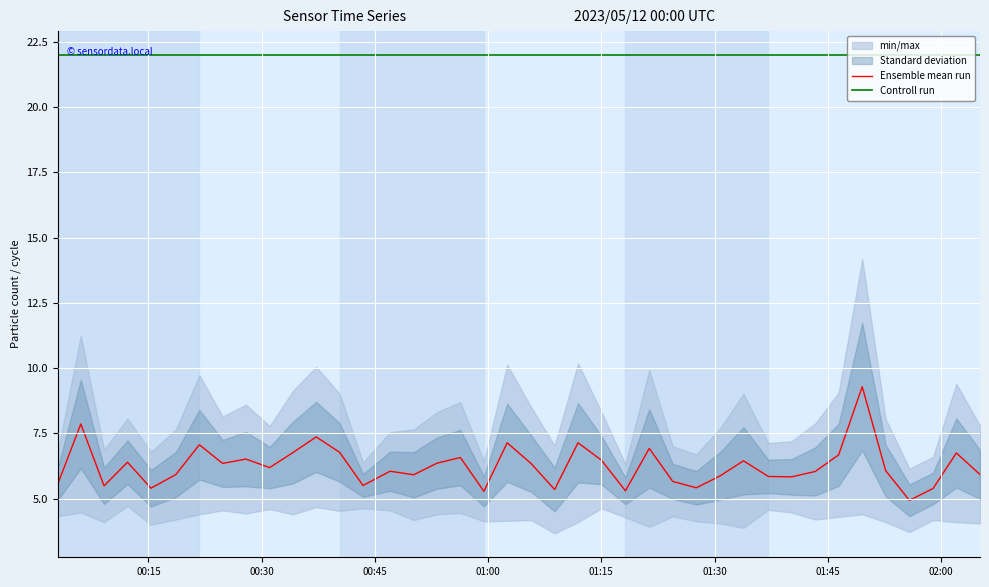

What is the highest value of the Controll run series?

22.0